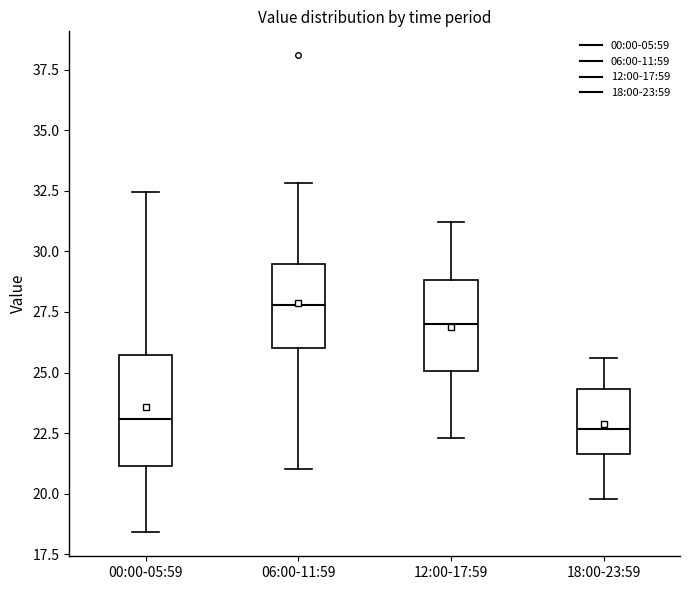

Which box is the tallest, from its lower edge to its upper edge?

00:00-05:59